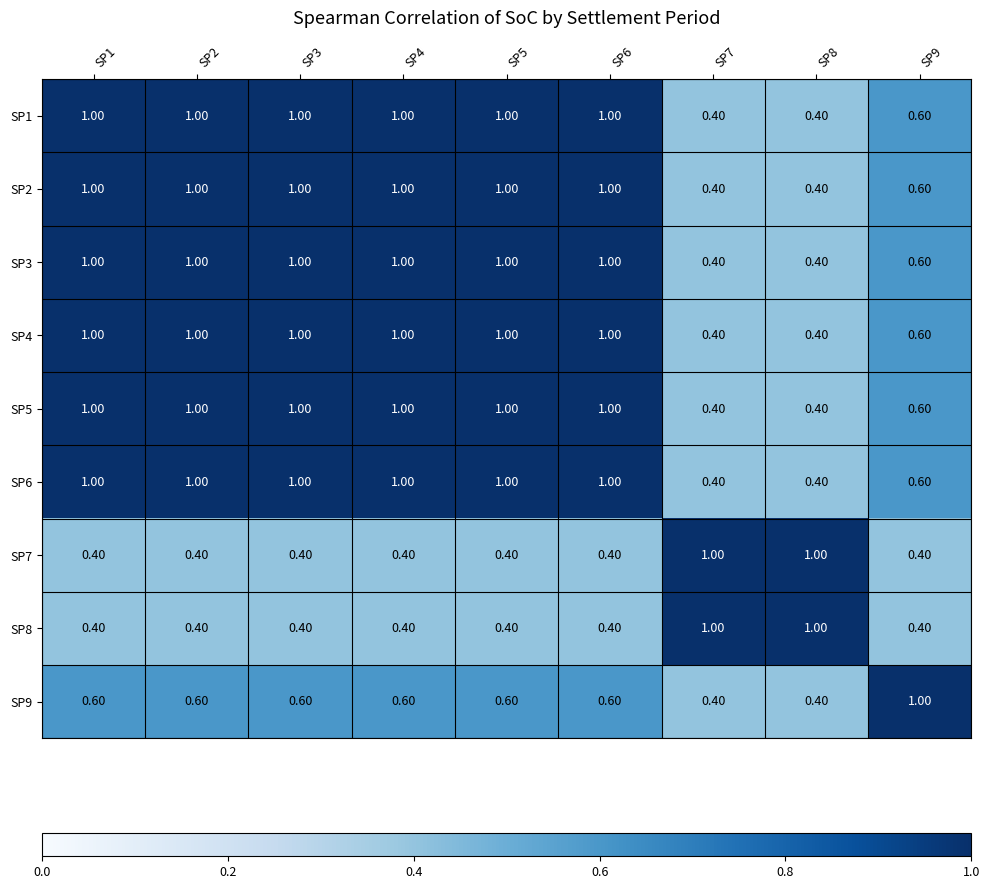

What is the sum of all SP7 values?

4.8